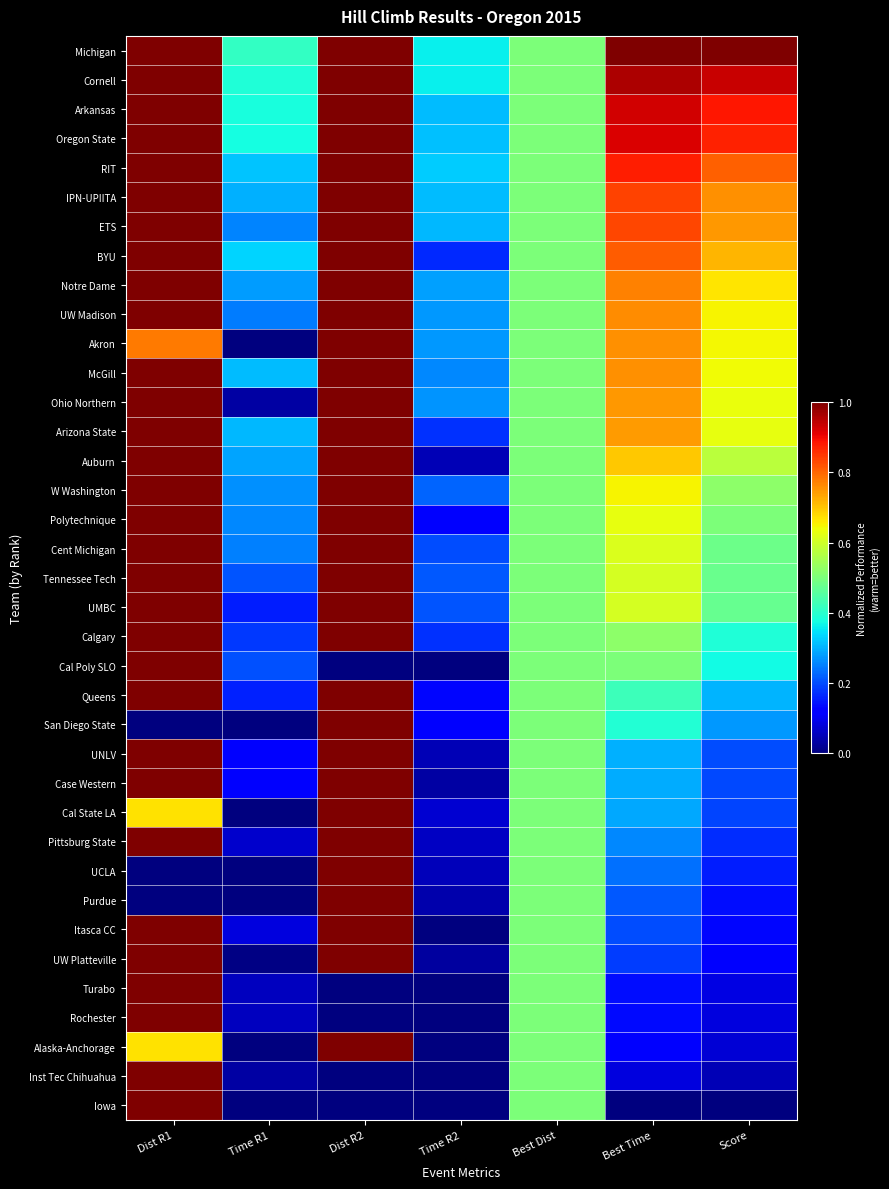

Reading right to left, what are all the values shown in this chart?

Michigan: Score=1.0	Best Time=1.0	Best Dist=0.5	Time R2=0.4	Dist R2=1.0	Time R1=0.4	Dist R1=1.0
Cornell: Score=0.9	Best Time=1.0	Best Dist=0.5	Time R2=0.4	Dist R2=1.0	Time R1=0.4	Dist R1=1.0
Arkansas: Score=0.9	Best Time=0.9	Best Dist=0.5	Time R2=0.3	Dist R2=1.0	Time R1=0.4	Dist R1=1.0
Oregon State: Score=0.9	Best Time=0.9	Best Dist=0.5	Time R2=0.3	Dist R2=1.0	Time R1=0.4	Dist R1=1.0
RIT: Score=0.8	Best Time=0.9	Best Dist=0.5	Time R2=0.3	Dist R2=1.0	Time R1=0.3	Dist R1=1.0
IPN-UPIITA: Score=0.8	Best Time=0.8	Best Dist=0.5	Time R2=0.3	Dist R2=1.0	Time R1=0.3	Dist R1=1.0
ETS: Score=0.7	Best Time=0.8	Best Dist=0.5	Time R2=0.3	Dist R2=1.0	Time R1=0.3	Dist R1=1.0
BYU: Score=0.7	Best Time=0.8	Best Dist=0.5	Time R2=0.2	Dist R2=1.0	Time R1=0.3	Dist R1=1.0
Notre Dame: Score=0.7	Best Time=0.8	Best Dist=0.5	Time R2=0.3	Dist R2=1.0	Time R1=0.3	Dist R1=1.0
UW Madison: Score=0.6	Best Time=0.8	Best Dist=0.5	Time R2=0.3	Dist R2=1.0	Time R1=0.2	Dist R1=1.0
Akron: Score=0.6	Best Time=0.8	Best Dist=0.5	Time R2=0.3	Dist R2=1.0	Time R1=0.0	Dist R1=0.8
McGill: Score=0.6	Best Time=0.8	Best Dist=0.5	Time R2=0.3	Dist R2=1.0	Time R1=0.3	Dist R1=1.0
Ohio Northern: Score=0.6	Best Time=0.7	Best Dist=0.5	Time R2=0.3	Dist R2=1.0	Time R1=0.0	Dist R1=1.0
Arizona State: Score=0.6	Best Time=0.7	Best Dist=0.5	Time R2=0.2	Dist R2=1.0	Time R1=0.3	Dist R1=1.0
Auburn: Score=0.6	Best Time=0.7	Best Dist=0.5	Time R2=0.0	Dist R2=1.0	Time R1=0.3	Dist R1=1.0
W Washington: Score=0.5	Best Time=0.6	Best Dist=0.5	Time R2=0.2	Dist R2=1.0	Time R1=0.3	Dist R1=1.0
Polytechnique: Score=0.5	Best Time=0.6	Best Dist=0.5	Time R2=0.1	Dist R2=1.0	Time R1=0.3	Dist R1=1.0
Cent Michigan: Score=0.5	Best Time=0.6	Best Dist=0.5	Time R2=0.2	Dist R2=1.0	Time R1=0.3	Dist R1=1.0
Tennessee Tech: Score=0.5	Best Time=0.6	Best Dist=0.5	Time R2=0.2	Dist R2=1.0	Time R1=0.2	Dist R1=1.0
UMBC: Score=0.5	Best Time=0.6	Best Dist=0.5	Time R2=0.2	Dist R2=1.0	Time R1=0.2	Dist R1=1.0
Calgary: Score=0.4	Best Time=0.5	Best Dist=0.5	Time R2=0.2	Dist R2=1.0	Time R1=0.2	Dist R1=1.0
Cal Poly SLO: Score=0.4	Best Time=0.5	Best Dist=0.5	Time R2=0.0	Dist R2=0.0	Time R1=0.2	Dist R1=1.0
Queens: Score=0.3	Best Time=0.4	Best Dist=0.5	Time R2=0.1	Dist R2=1.0	Time R1=0.2	Dist R1=1.0
San Diego State: Score=0.3	Best Time=0.4	Best Dist=0.5	Time R2=0.1	Dist R2=1.0	Time R1=0.0	Dist R1=0.0
UNLV: Score=0.2	Best Time=0.3	Best Dist=0.5	Time R2=0.0	Dist R2=1.0	Time R1=0.1	Dist R1=1.0
Case Western: Score=0.2	Best Time=0.3	Best Dist=0.5	Time R2=0.0	Dist R2=1.0	Time R1=0.1	Dist R1=1.0
Cal State LA: Score=0.2	Best Time=0.3	Best Dist=0.5	Time R2=0.1	Dist R2=1.0	Time R1=0.0	Dist R1=0.7
Pittsburg State: Score=0.2	Best Time=0.3	Best Dist=0.5	Time R2=0.1	Dist R2=1.0	Time R1=0.1	Dist R1=1.0
UCLA: Score=0.2	Best Time=0.2	Best Dist=0.5	Time R2=0.1	Dist R2=1.0	Time R1=0.0	Dist R1=0.0
Purdue: Score=0.1	Best Time=0.2	Best Dist=0.5	Time R2=0.0	Dist R2=1.0	Time R1=0.0	Dist R1=0.0
Itasca CC: Score=0.1	Best Time=0.2	Best Dist=0.5	Time R2=0.0	Dist R2=1.0	Time R1=0.1	Dist R1=1.0
UW Platteville: Score=0.1	Best Time=0.2	Best Dist=0.5	Time R2=0.0	Dist R2=1.0	Time R1=0.0	Dist R1=1.0
Turabo: Score=0.1	Best Time=0.1	Best Dist=0.5	Time R2=0.0	Dist R2=0.0	Time R1=0.1	Dist R1=1.0
Rochester: Score=0.1	Best Time=0.1	Best Dist=0.5	Time R2=0.0	Dist R2=0.0	Time R1=0.1	Dist R1=1.0
Alaska-Anchorage: Score=0.1	Best Time=0.1	Best Dist=0.5	Time R2=0.0	Dist R2=1.0	Time R1=0.0	Dist R1=0.7
Inst Tec Chihuahua: Score=0.1	Best Time=0.1	Best Dist=0.5	Time R2=0.0	Dist R2=0.0	Time R1=0.0	Dist R1=1.0
Iowa: Score=0.0	Best Time=0.0	Best Dist=0.5	Time R2=0.0	Dist R2=0.0	Time R1=0.0	Dist R1=1.0